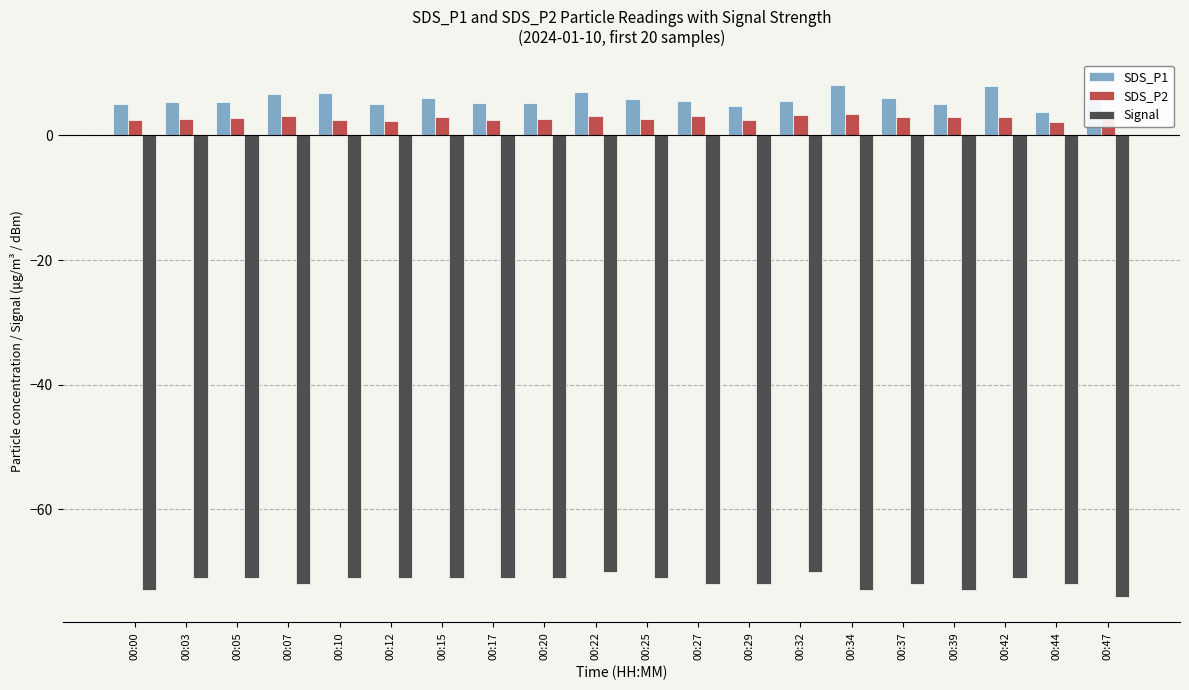

What are all the series names shown in the legend?

SDS_P1, SDS_P2, Signal